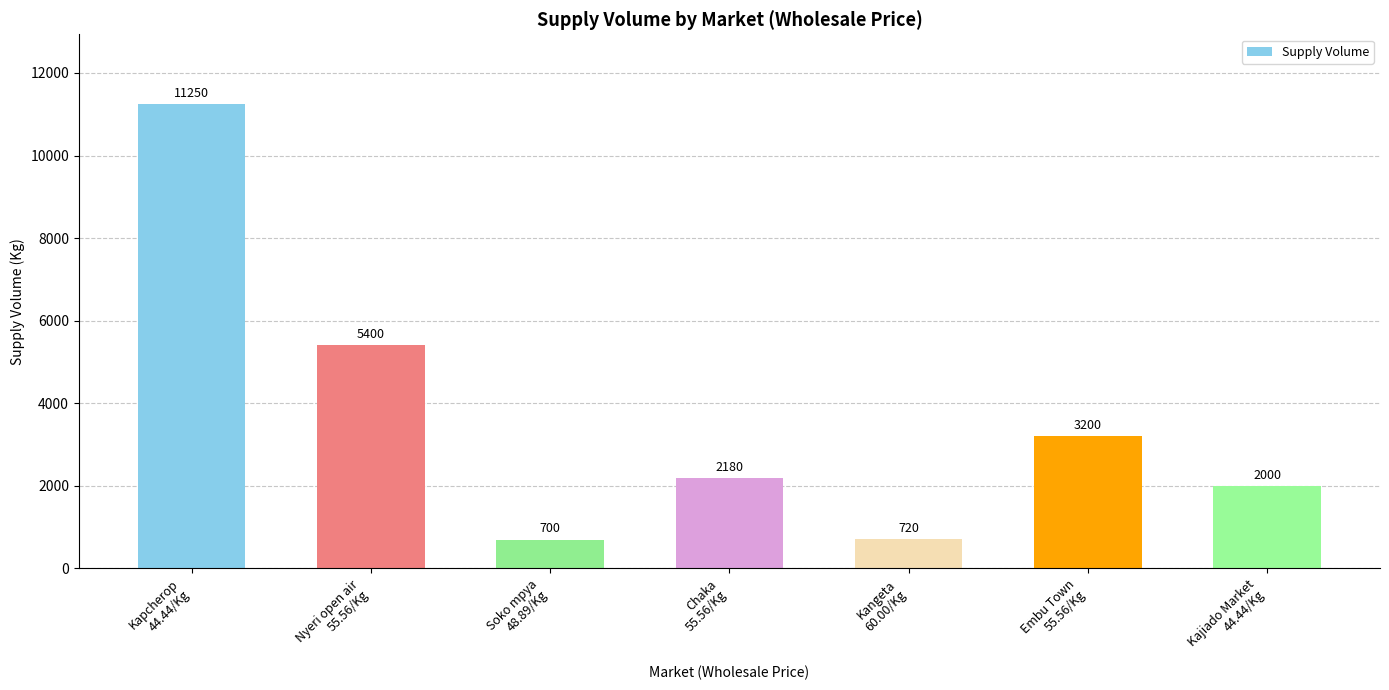

Rank the categories by value from highest to lowest.

Kapcherop
44.44/Kg, Nyeri open air
55.56/Kg, Embu Town
55.56/Kg, Chaka
55.56/Kg, Kajiado Market
44.44/Kg, Kangeta
60.00/Kg, Soko mpya
48.89/Kg